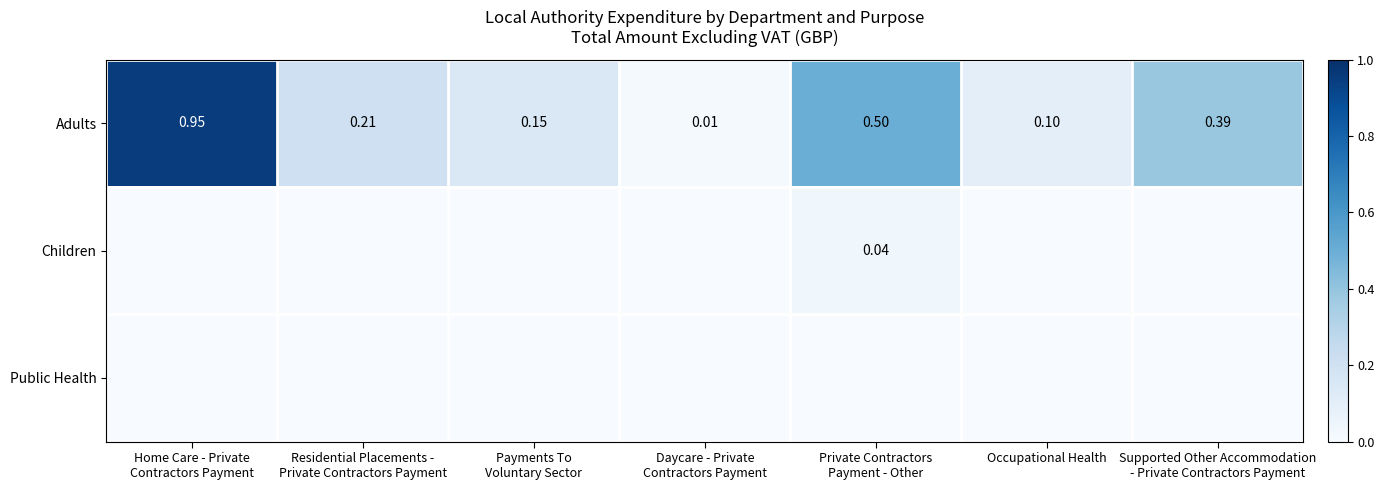

Which series changed the most between Residential Placements - Private Contractors Payment and Occupational Health?

Adults